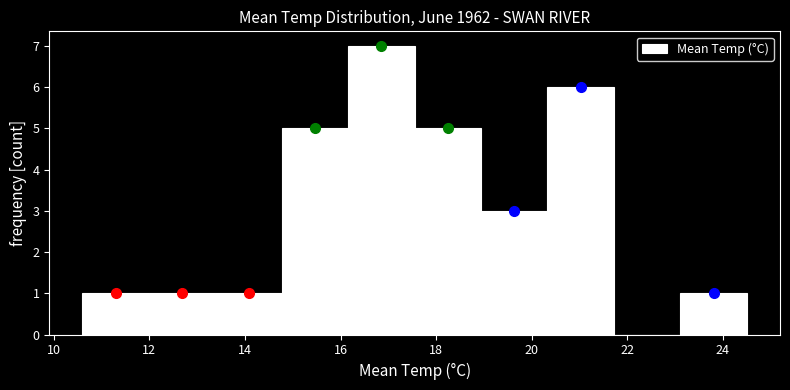

Reading left to right, list every bar in this chart as the range it spans on the x-axis followed by its height. Neither the bar edges nor the heights are printed on the chart, so give them approximately, as read against the axes.

10.6 to 12.0: 1
12.0 to 13.4: 1
13.4 to 14.8: 1
14.8 to 16.2: 5
16.2 to 17.6: 7
17.6 to 19.0: 5
19.0 to 20.4: 3
20.4 to 21.8: 6
21.8 to 23.2: 0
23.2 to 24.6: 1